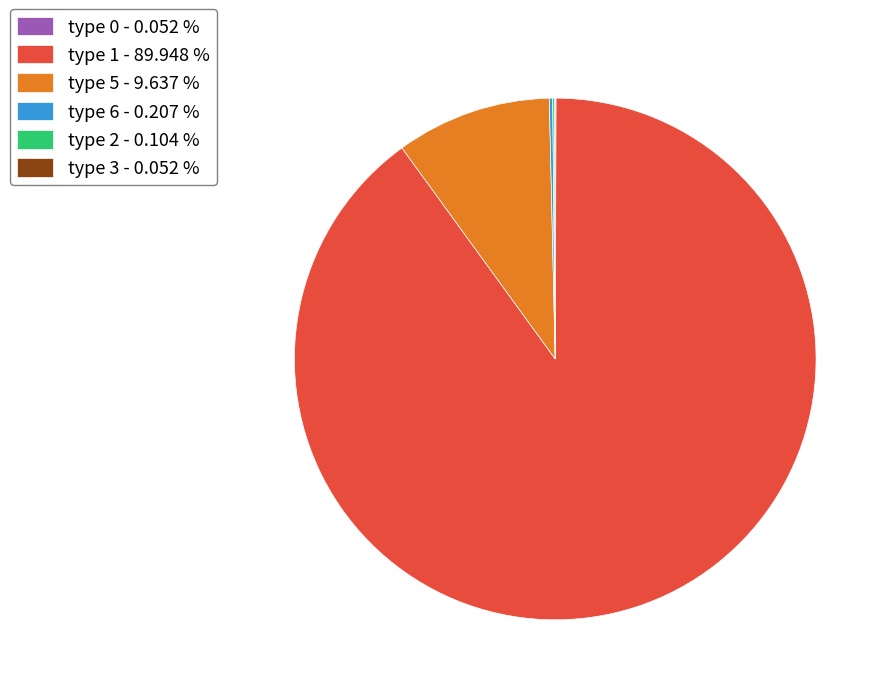

Does any single category account for the majority?

Yes